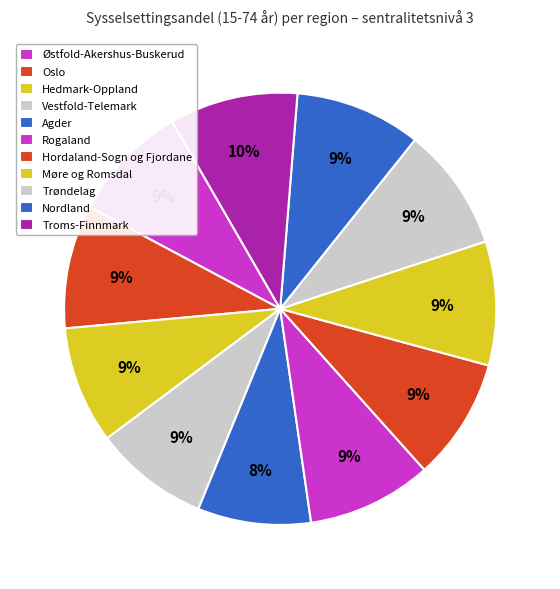

The Nordland slice represents 9% of the pie. True or false?

True